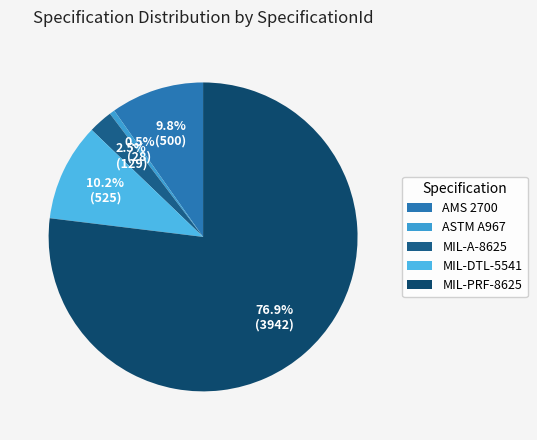

True or false: ASTM A967 accounts for 1% of the total.

True